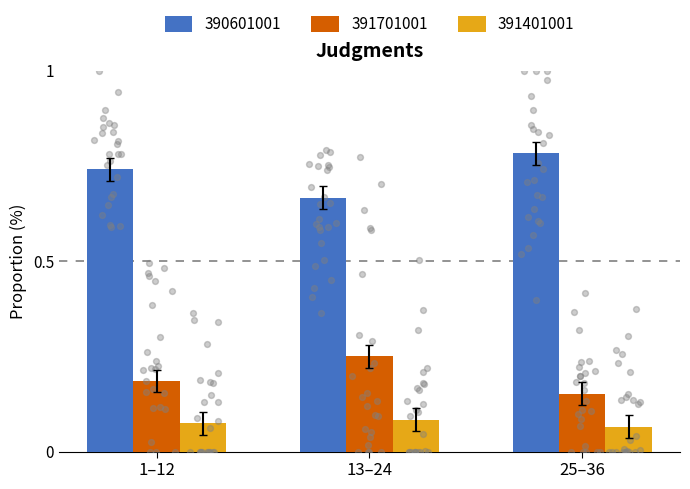

True or false: 390601001 has a value of 0.2 at 25–36.

False